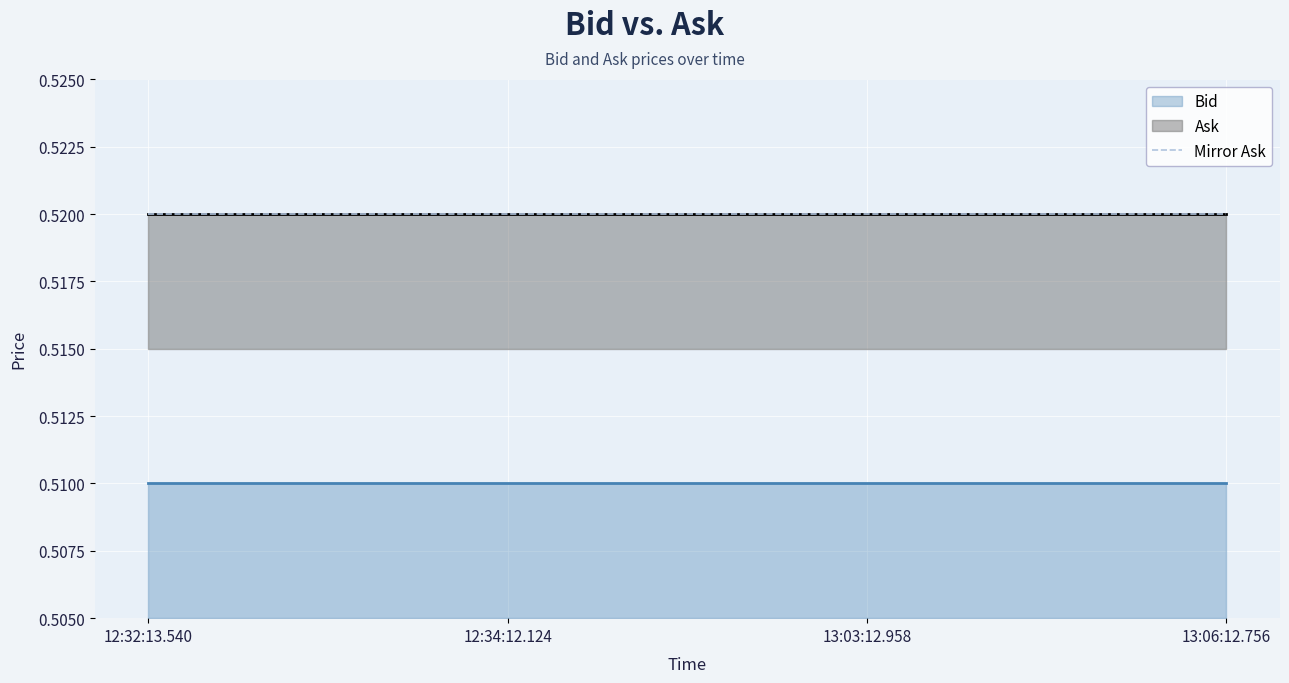

True or false: Ask and Bid intersect in this chart.

False